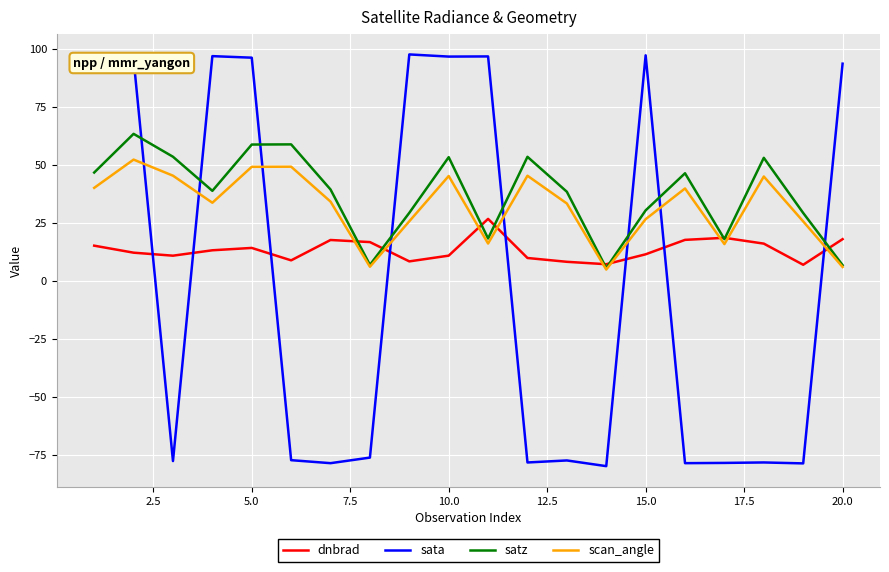

What is the highest value of the sata series?

97.8